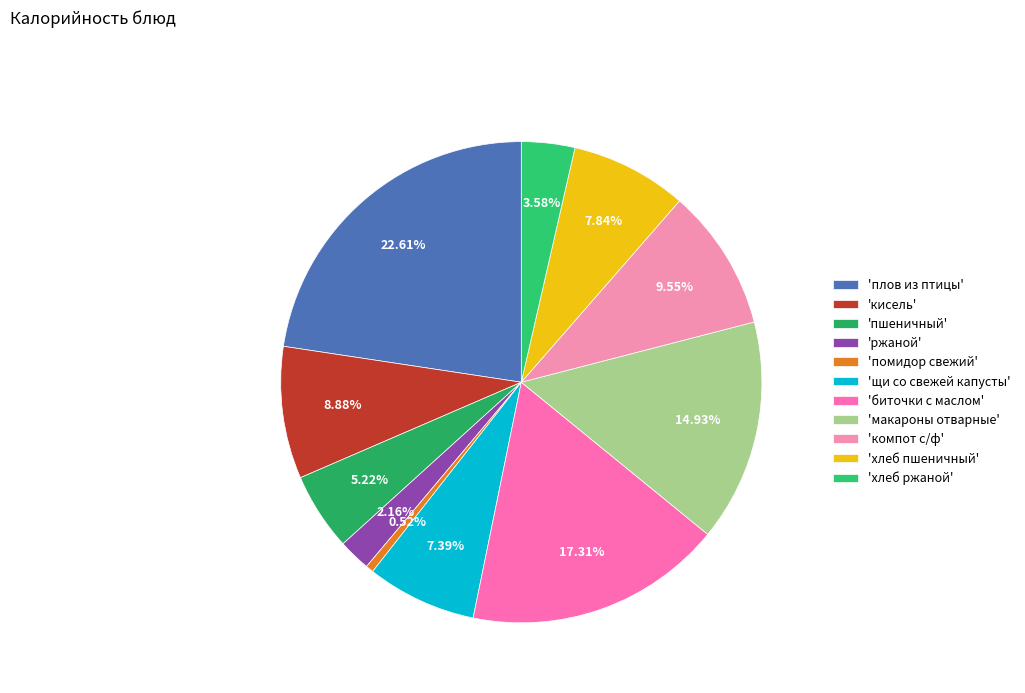

Count the number of slices in the pie.

11